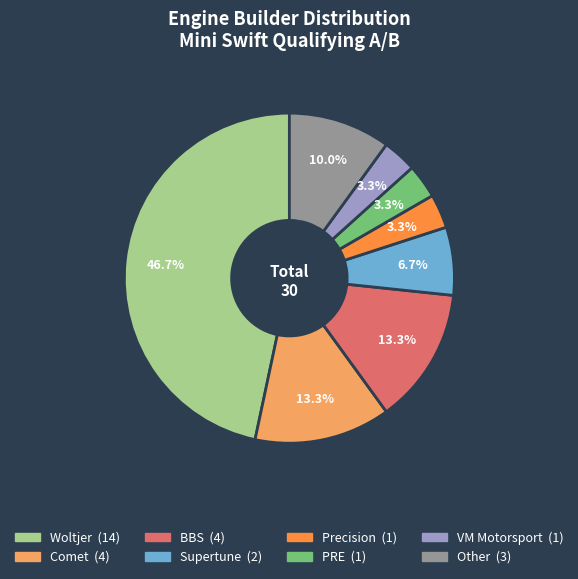

Which has a higher value, Other or PRE?

Other